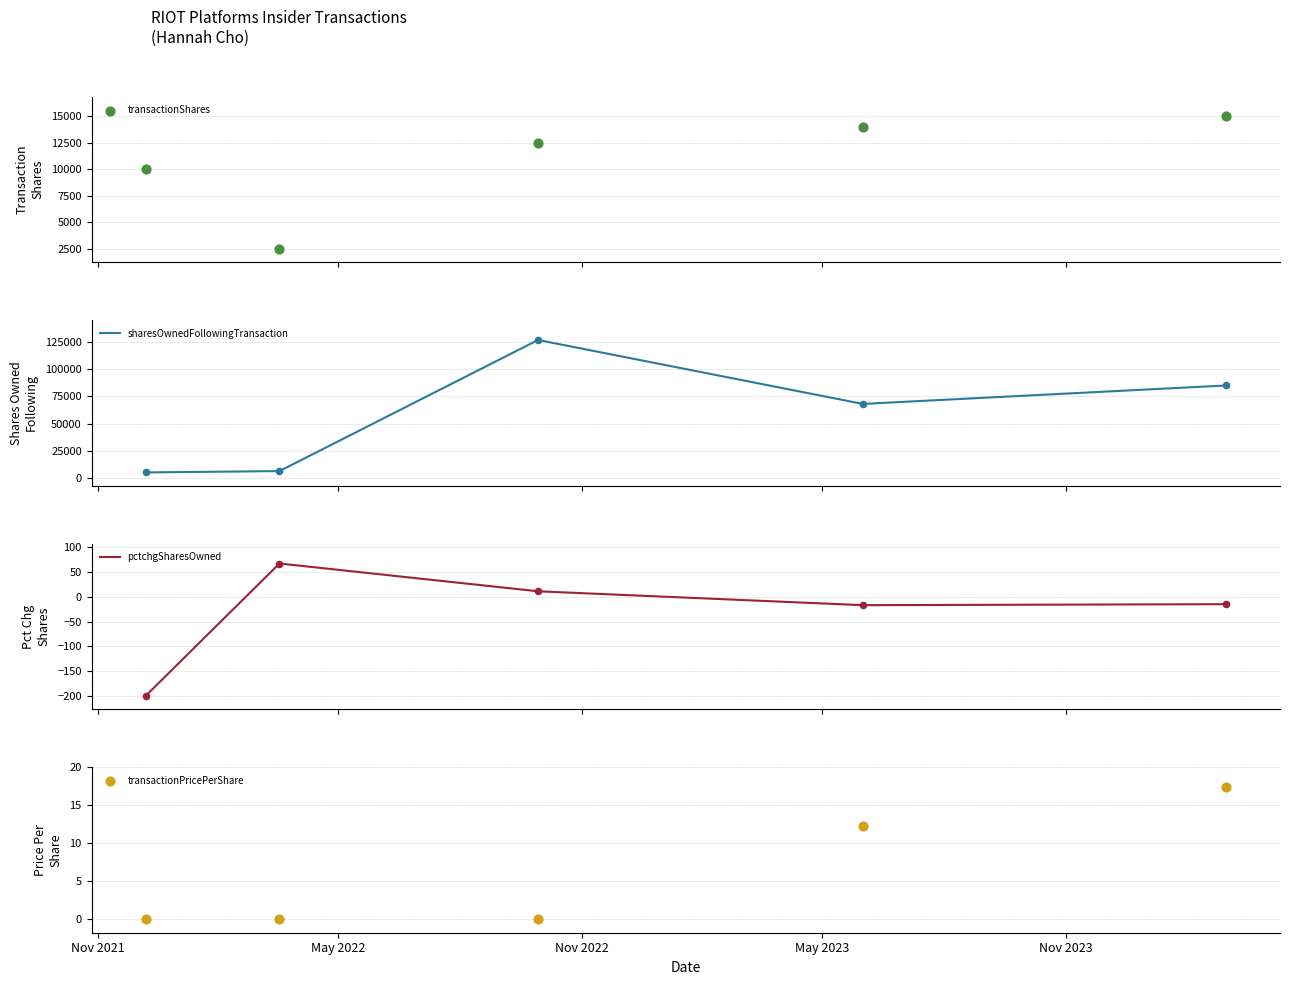

Which series has the widest spread of Y values?

sharesOwnedFollowingTransaction